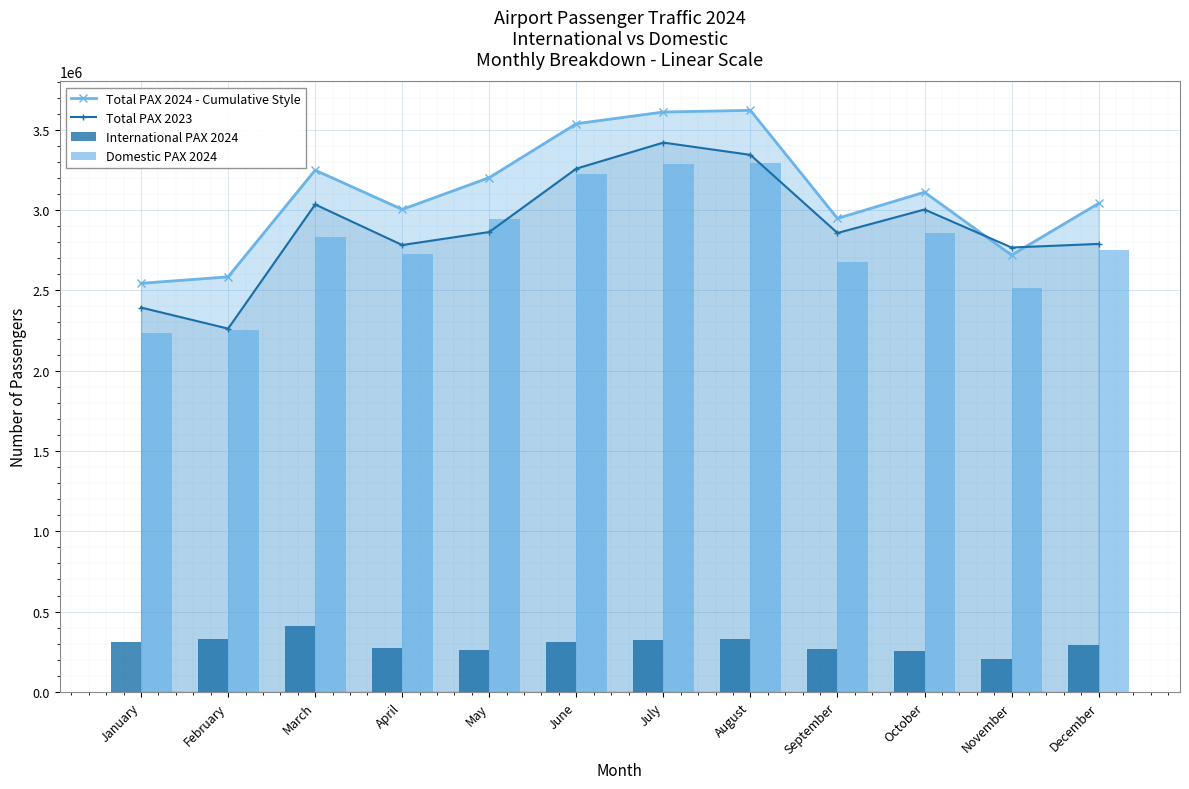

What is the difference between the highest and lowest values at December?

2752325